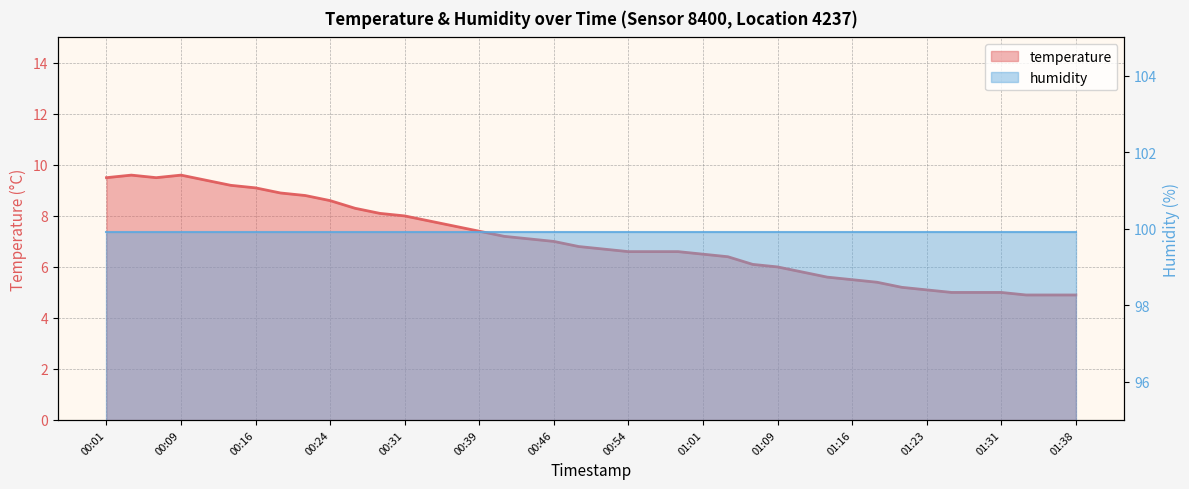

List the labels in order of value, smallest first.

01:33, 01:36, 01:38, 01:26, 01:28, 01:31, 01:23, 01:21, 01:19, 01:16, 01:14, 01:11, 01:09, 01:06, 01:04, 01:01, 00:54, 00:56, 00:59, 00:51, 00:49, 00:46, 00:44, 00:41, 00:39, 00:36, 00:34, 00:31, 00:29, 00:26, 00:24, 00:21, 00:19, 00:16, 00:14, 00:11, 00:01, 00:06, 00:04, 00:09